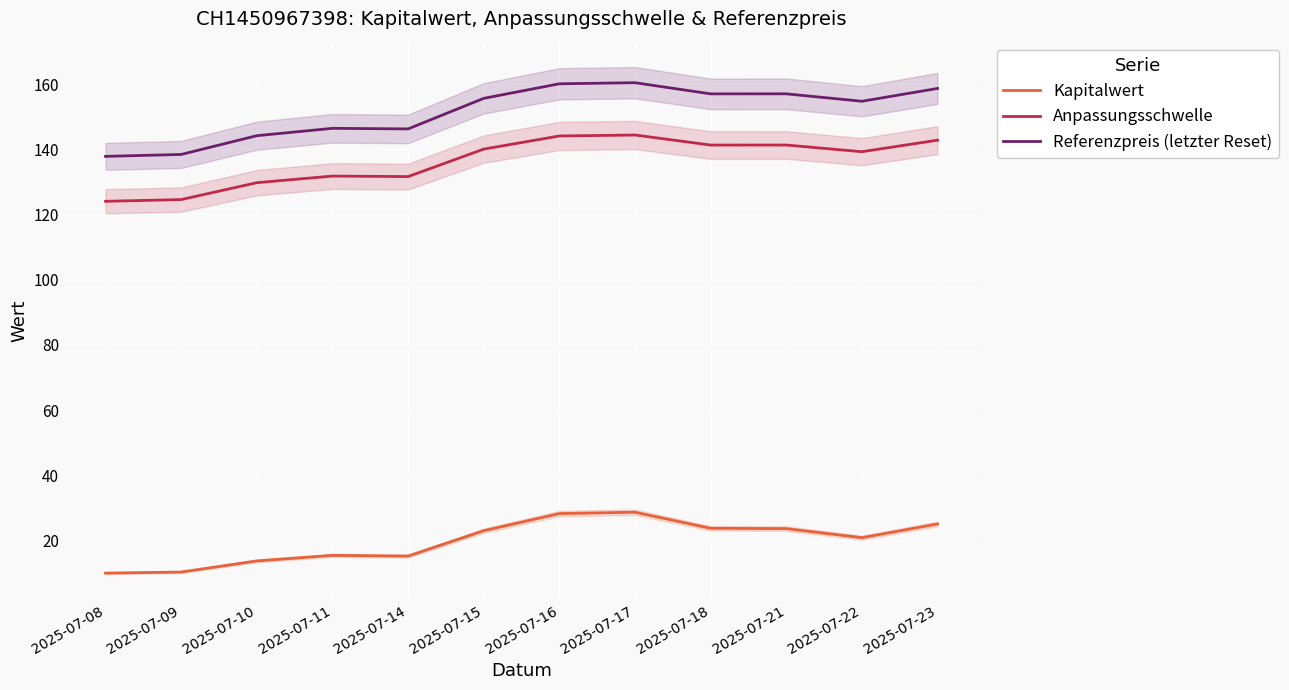

What is the difference between the Kapitalwert values at 2025-07-23 and 2025-07-09?

14.7